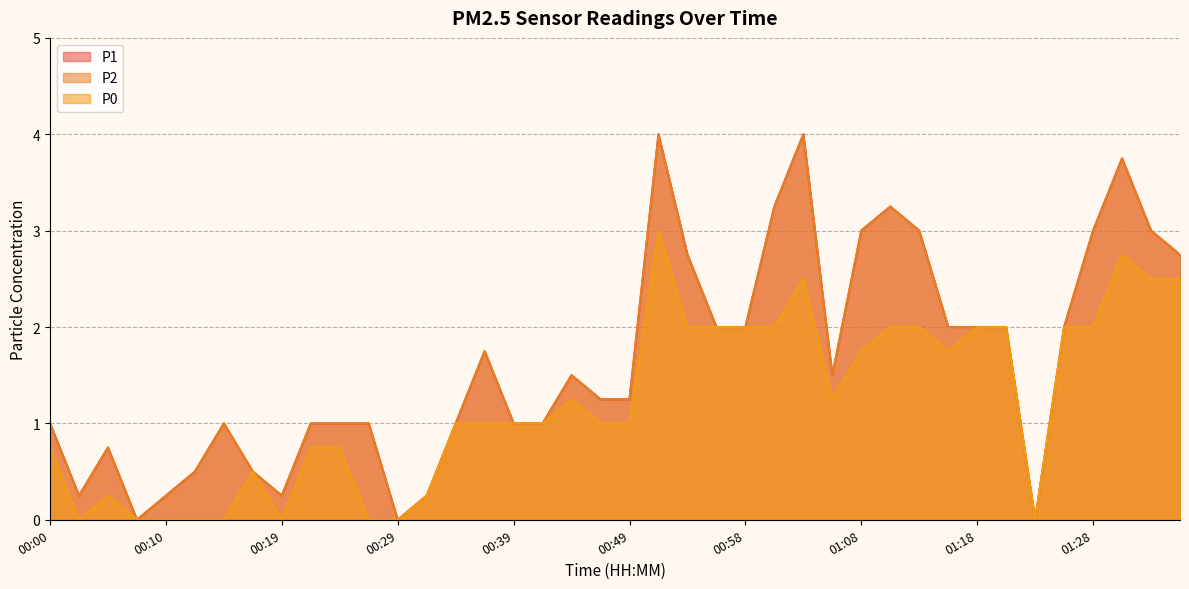

The value of P2 at 00:54 is 4.3. True or false?

False